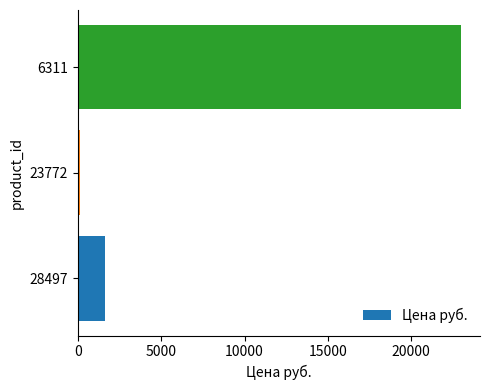

Reading bottom to top, list all the values displayed in this chart.

28497=1637	23772=132	6311=22973